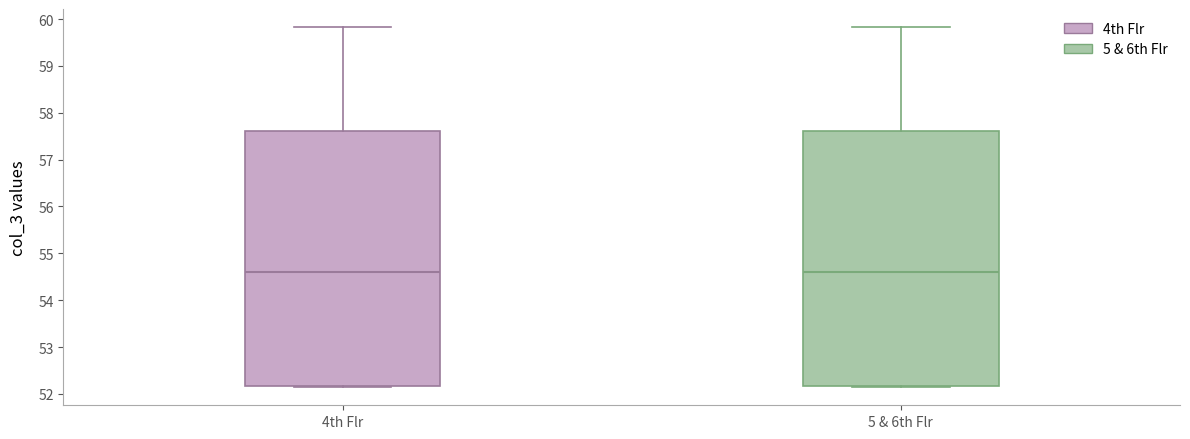

Where is the upper edge of the box for 5 & 6th Flr on the y-axis? The values are not printed on the chart, so give them approximately, as read against the axis.

57.6